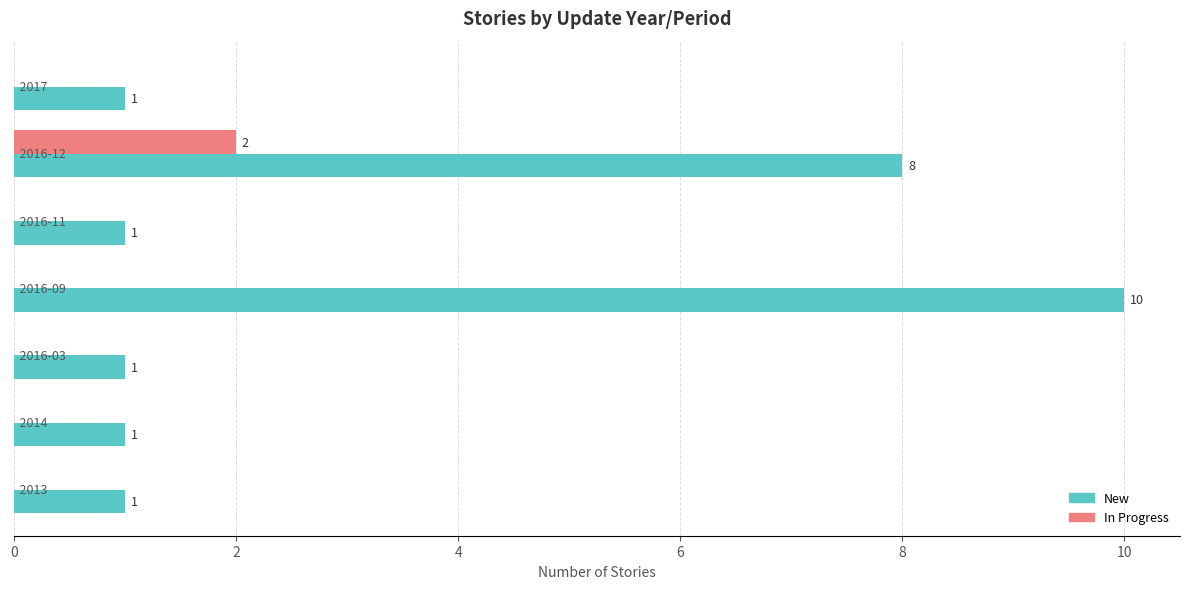

What are all the series names shown in the legend?

New, In Progress